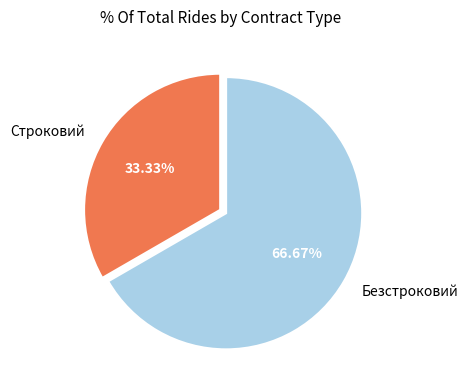

To the nearest percent, what percentage of the pie is Безстроковий?

67%